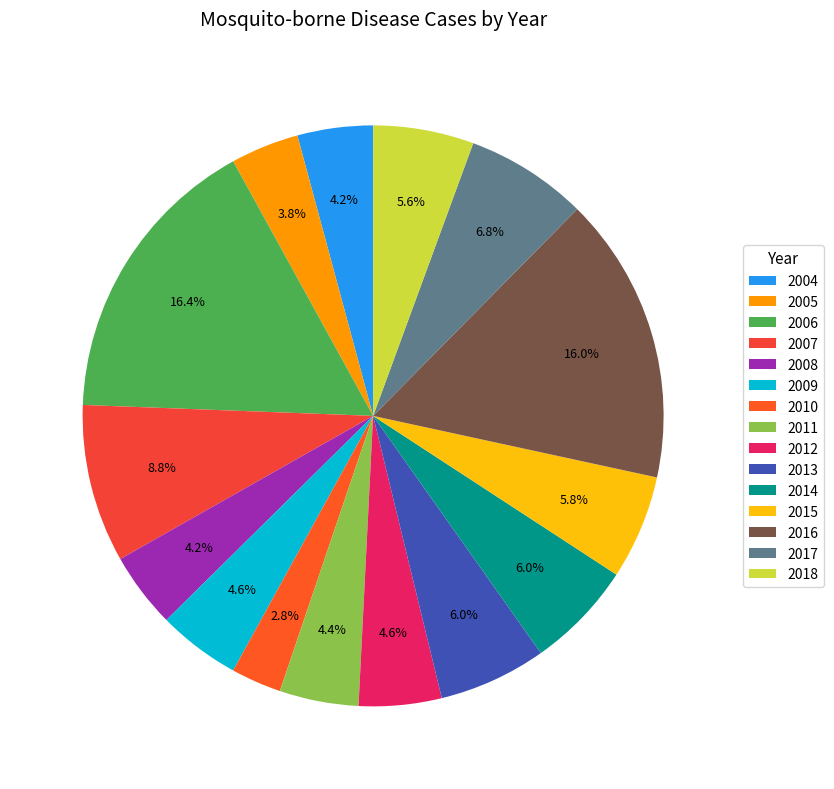

Rank the categories by value from highest to lowest.

2006, 2016, 2007, 2017, 2013, 2014, 2015, 2018, 2009, 2012, 2011, 2004, 2008, 2005, 2010